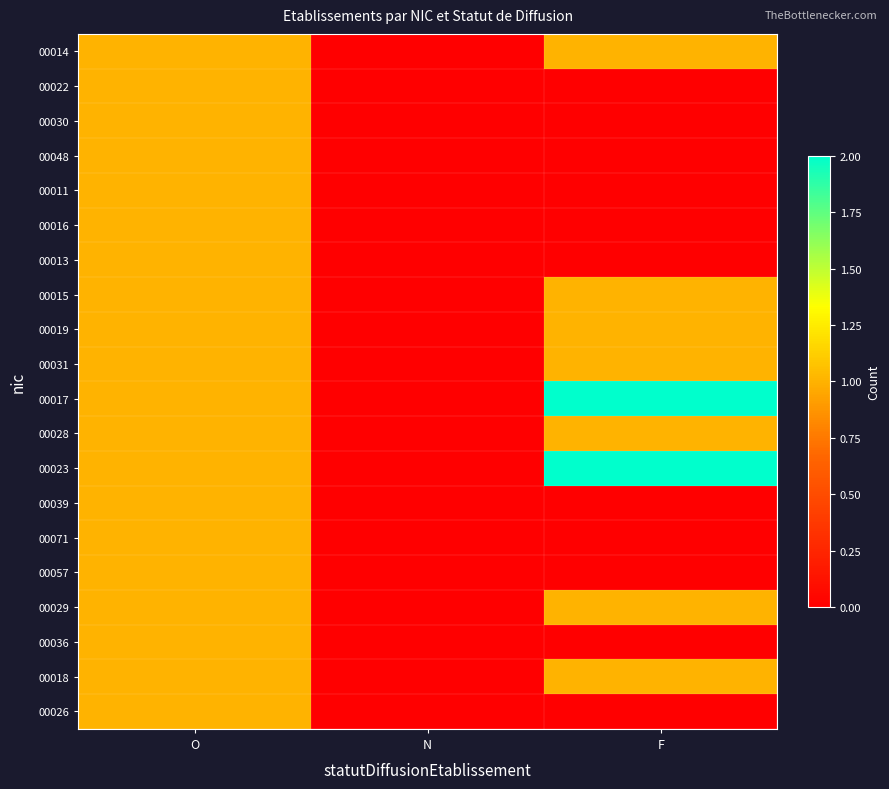

At how many categories does at least one series exceed 1?

1